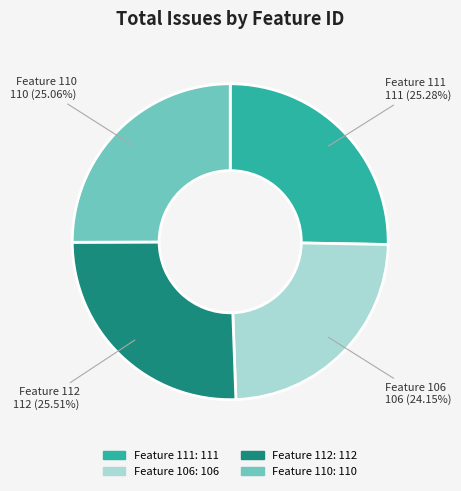

To the nearest percent, what is the combined percentage of Feature 111 and Feature 110?

50%